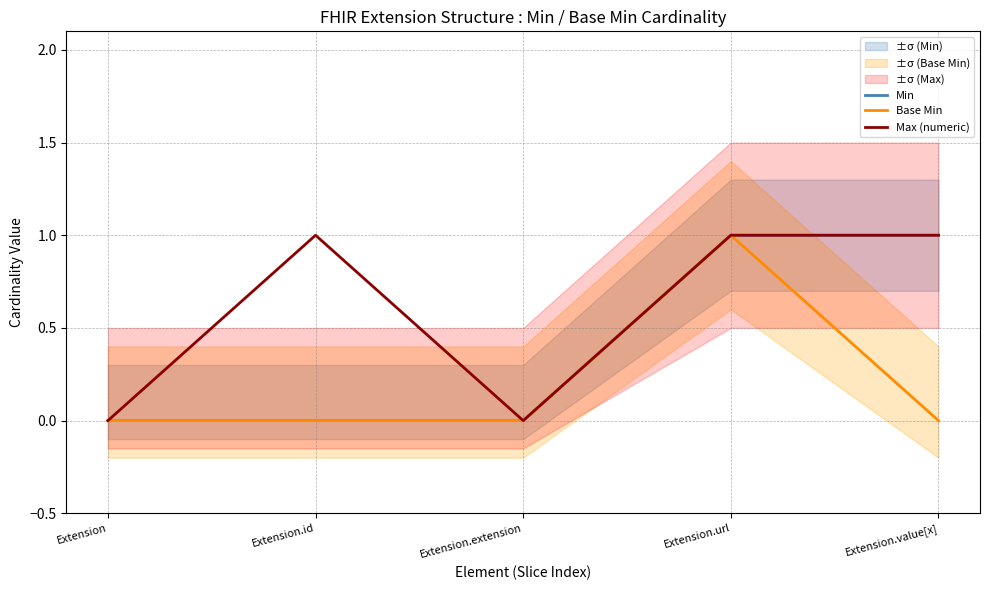

How many lines are shown in the chart?

3